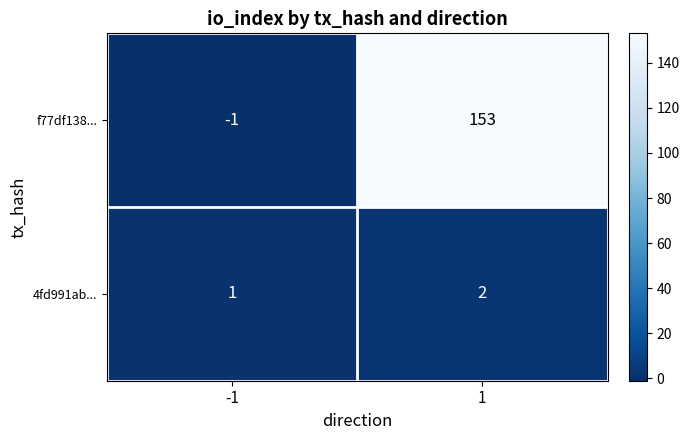

Reading left to right, extract all data points from this chart.

f77df138...: -1	153
4fd991ab...: 1	2